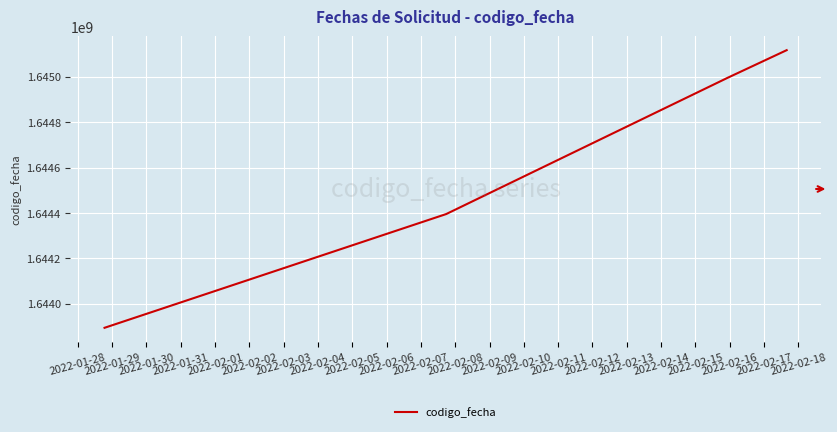

What is the difference between the maximum and minimum values?

1223656